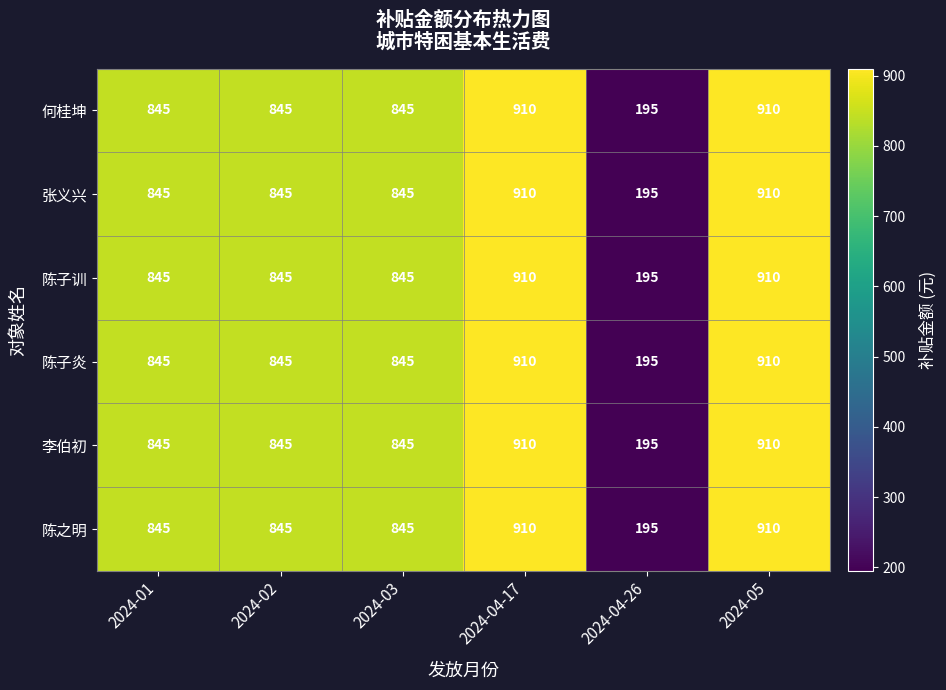

The value of 何桂坤 at 2024-05 is 1261. True or false?

False